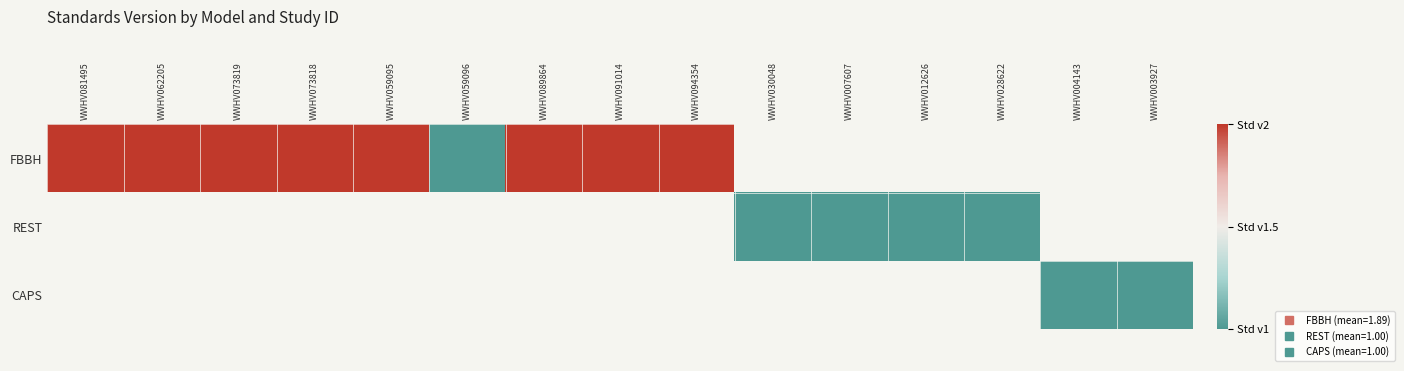

Is the value of FBBH at WWHV003927 greater than the value of CAPS at WWHV081495?

No